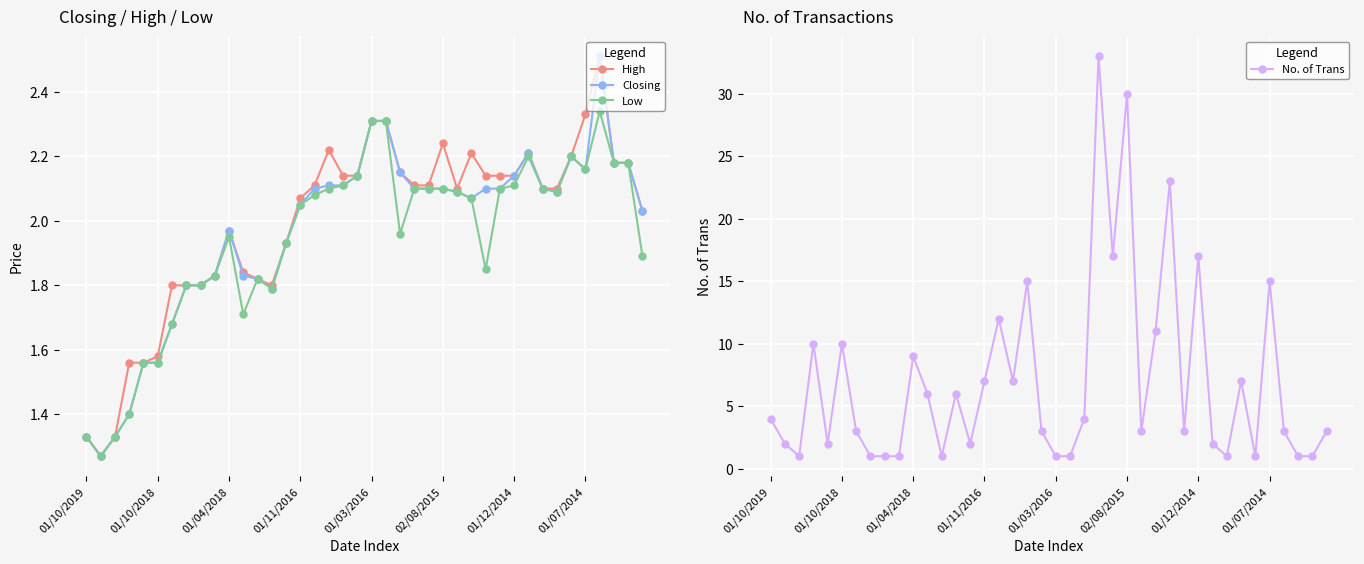

What is the spread (max minus min) of values at 01/10/2019?

2.7